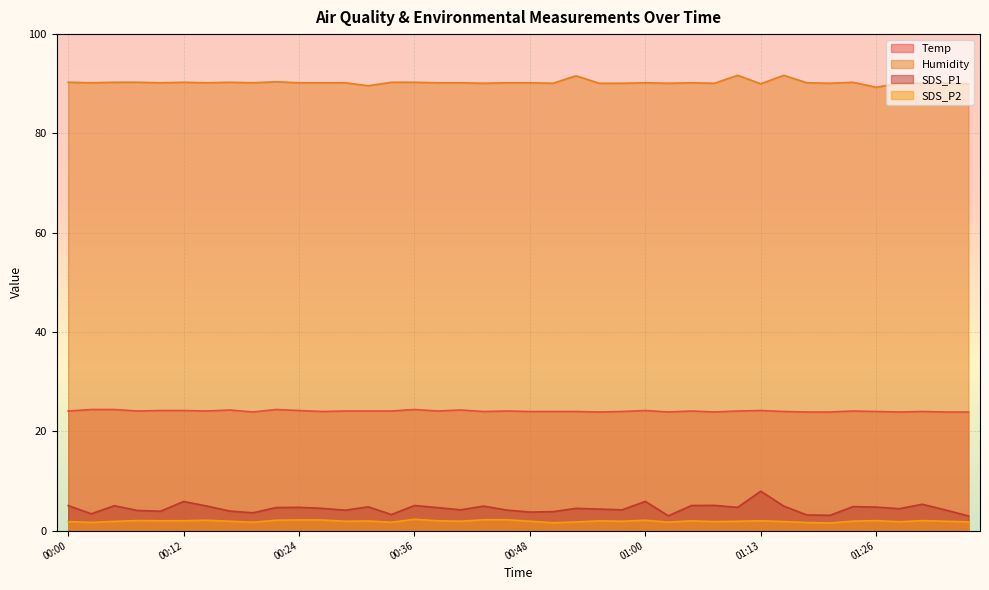

What position from the left is 00:58?

25